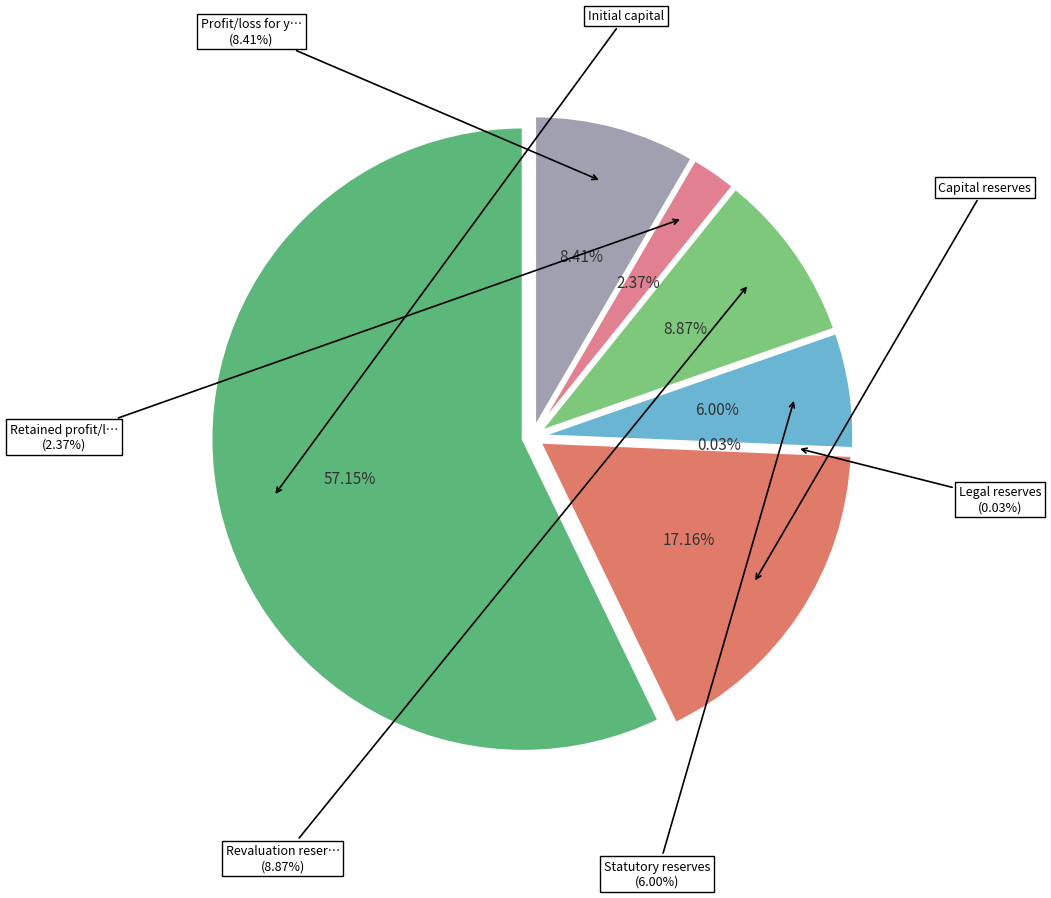

How many segments does this pie chart have?

7